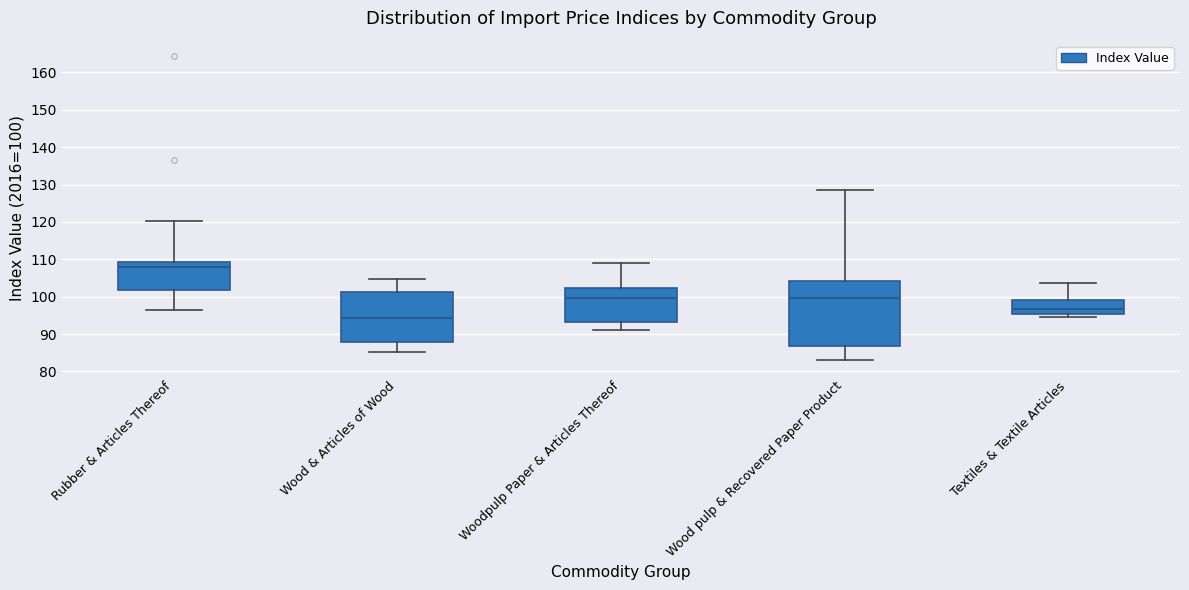

Which box's median line is the highest?

Rubber & Articles Thereof